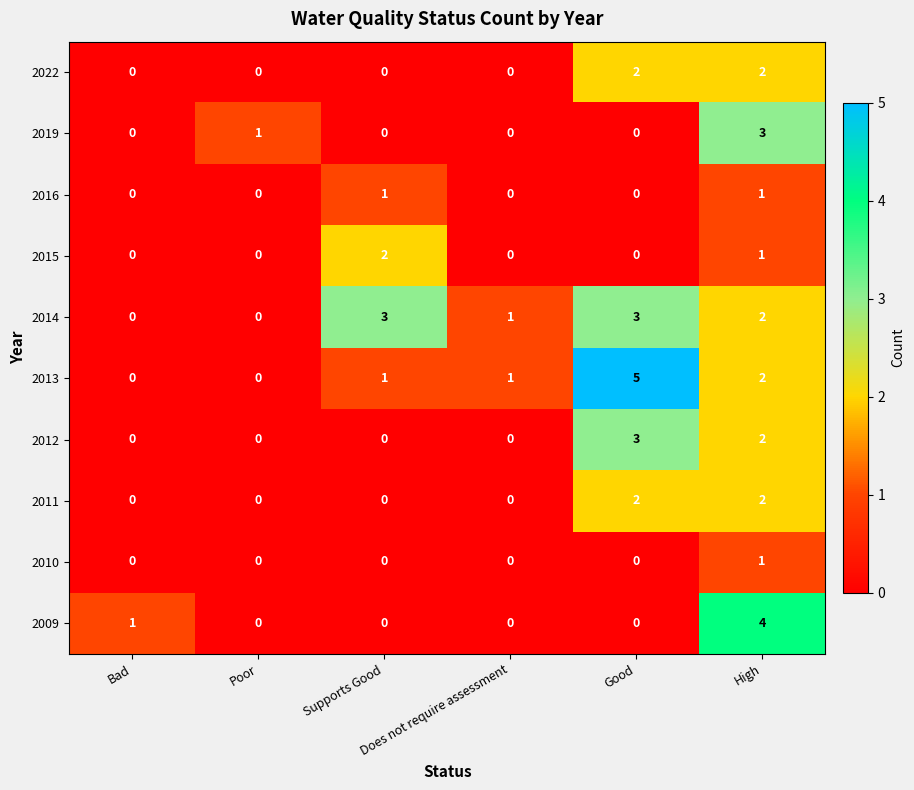

How many categories are shown in the chart?

6